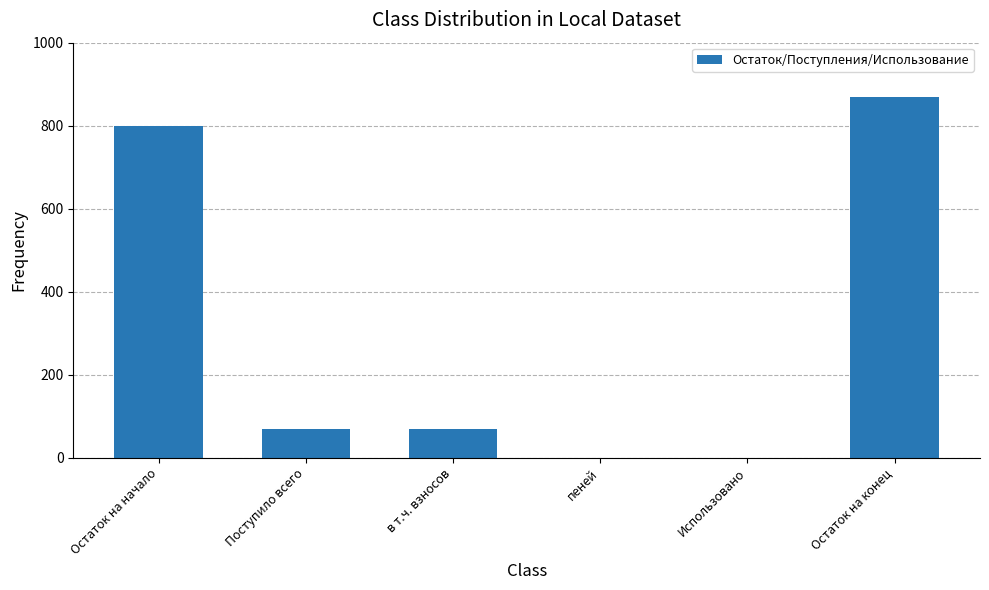

Reading left to right, extract all data points from this chart.

Остаток на начало=799.7	Поступило всего=69.7	в т.ч. взносов=69.7	пеней=0.0	Использовано=0.0	Остаток на конец=869.5